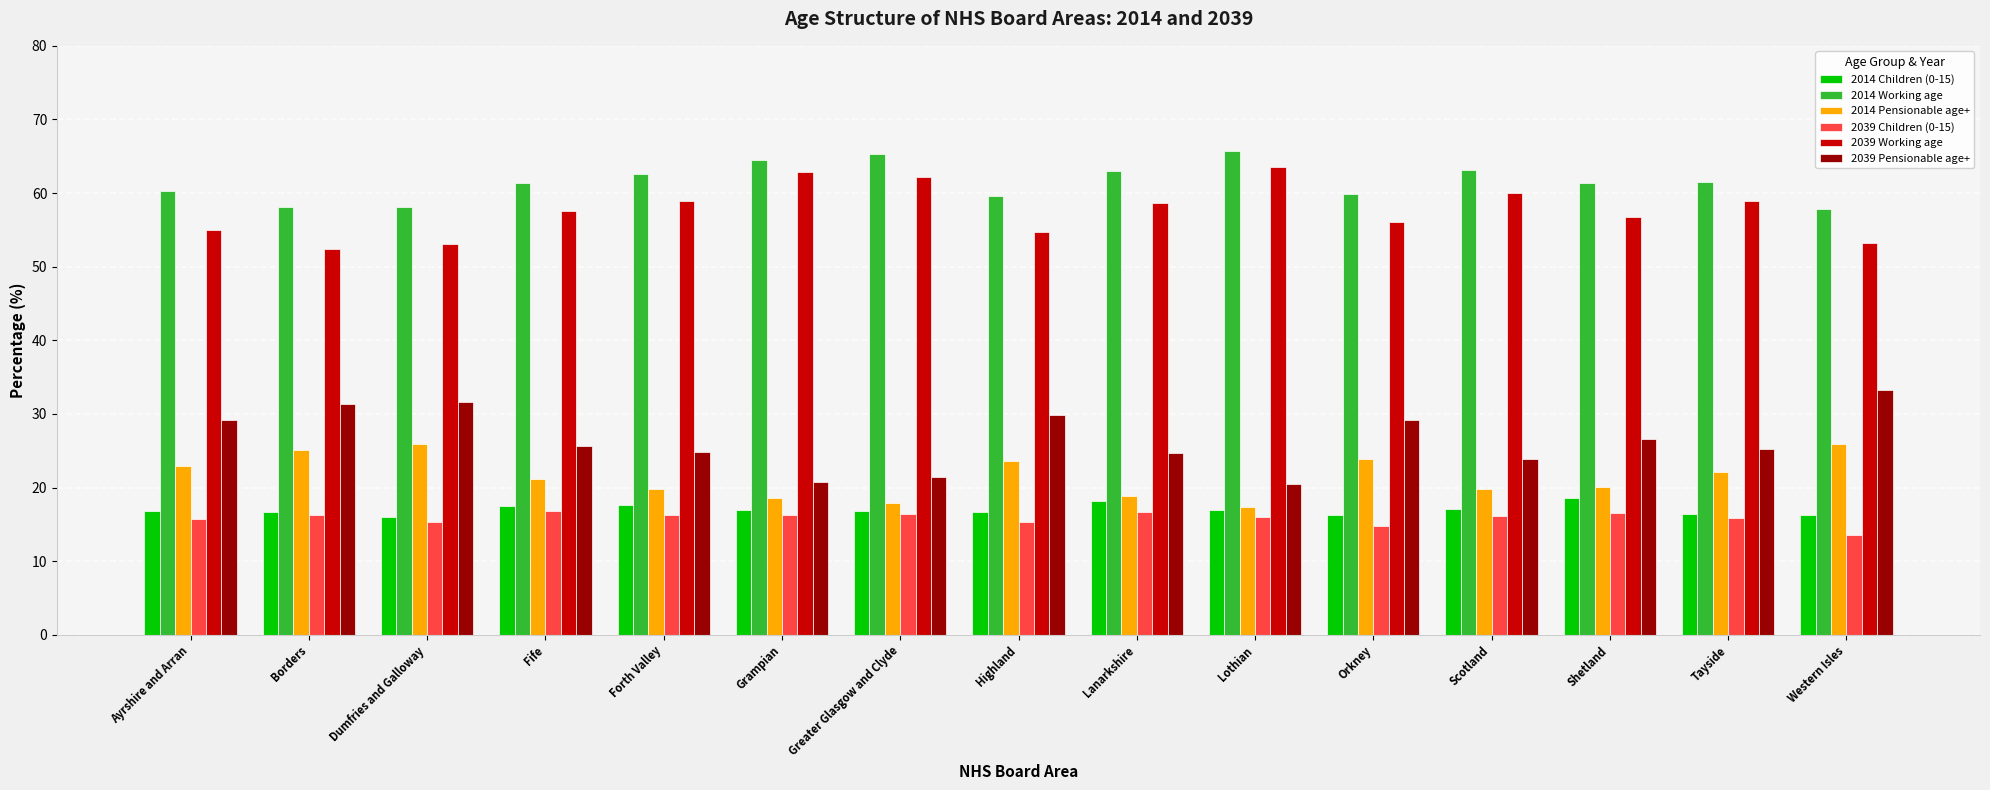

What is the difference between the highest and lowest values at Western Isles?

44.3